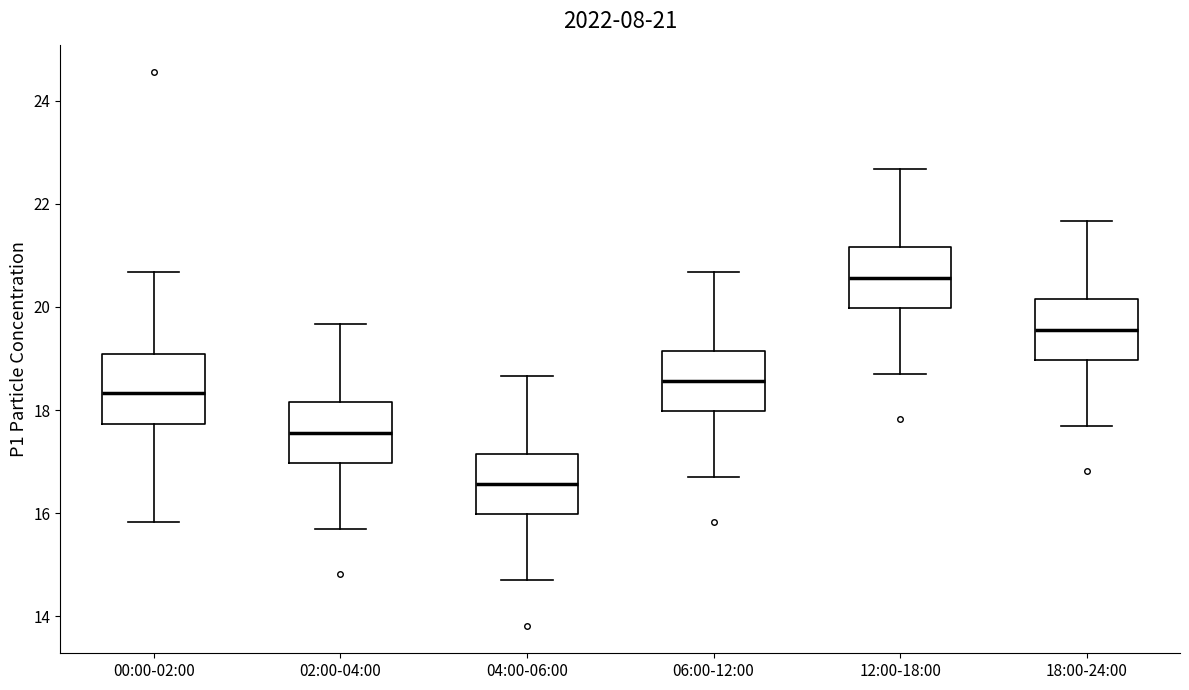

Which box's median line is the lowest?

04:00-06:00